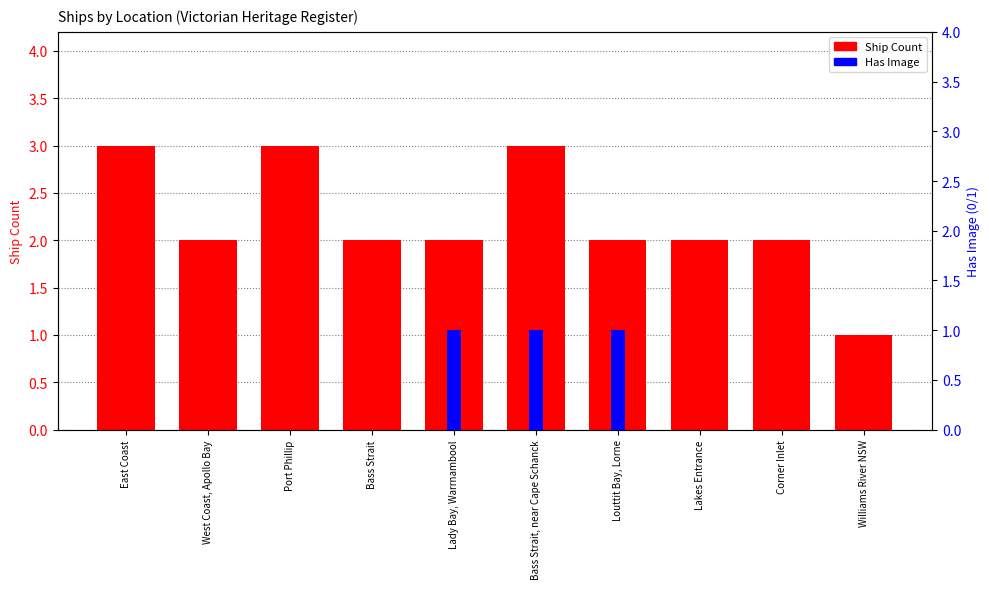

Which series changed the most between Port Phillip and Bass Strait?

Ship Count